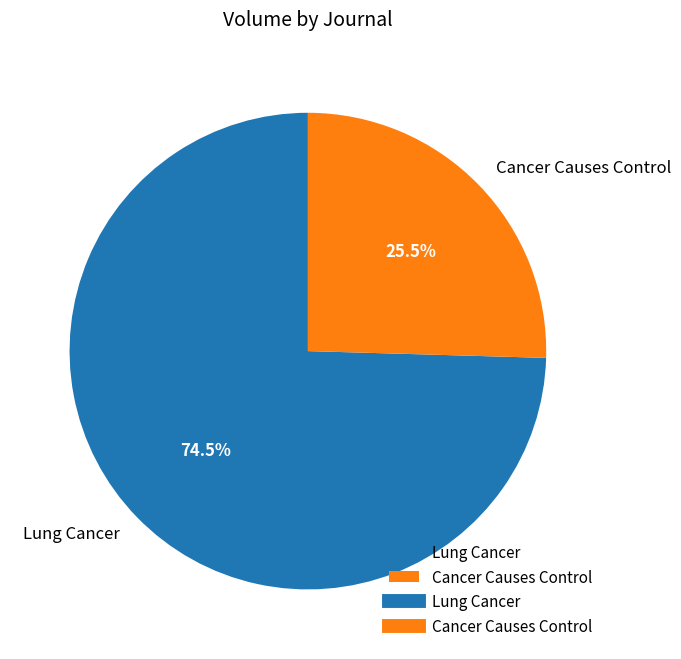

Which slice is the smallest?

Cancer Causes Control